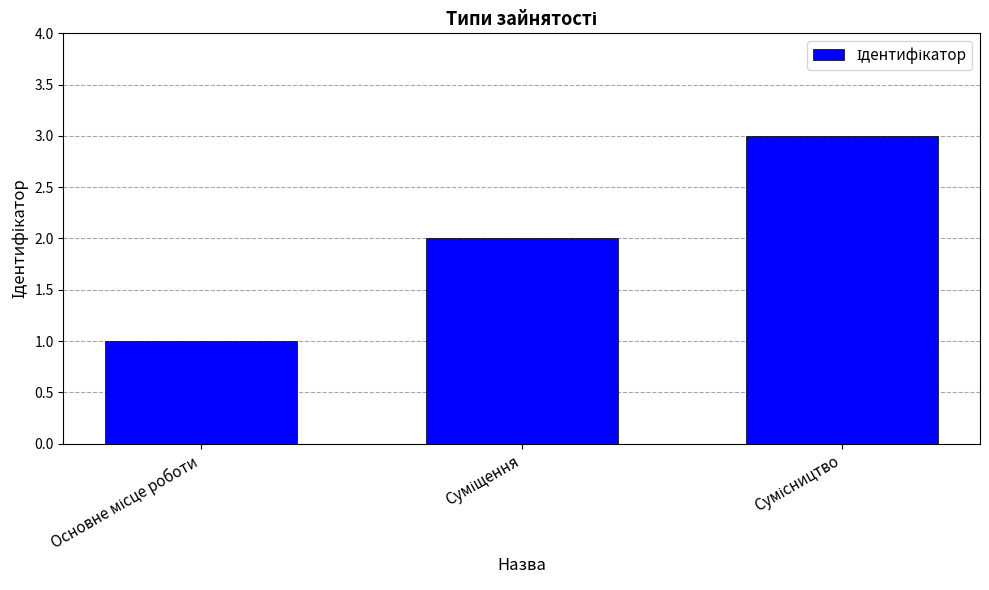

What is the maximum value shown in the chart?

3